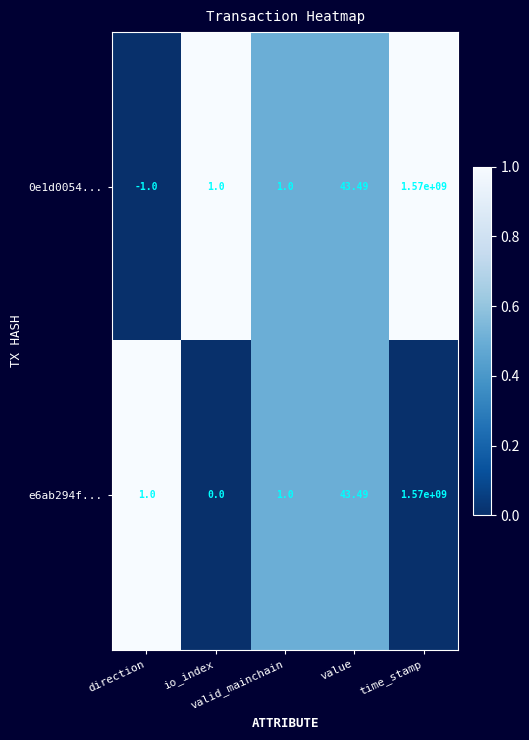

Count the number of categories in the chart.

5